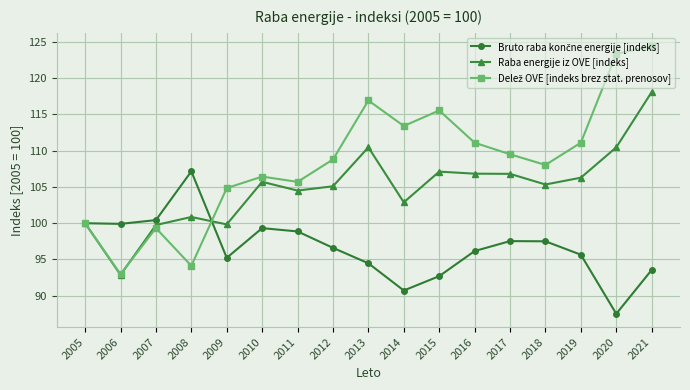

The value of Raba energije iz OVE [indeks] at 2017 is 186.0. True or false?

False